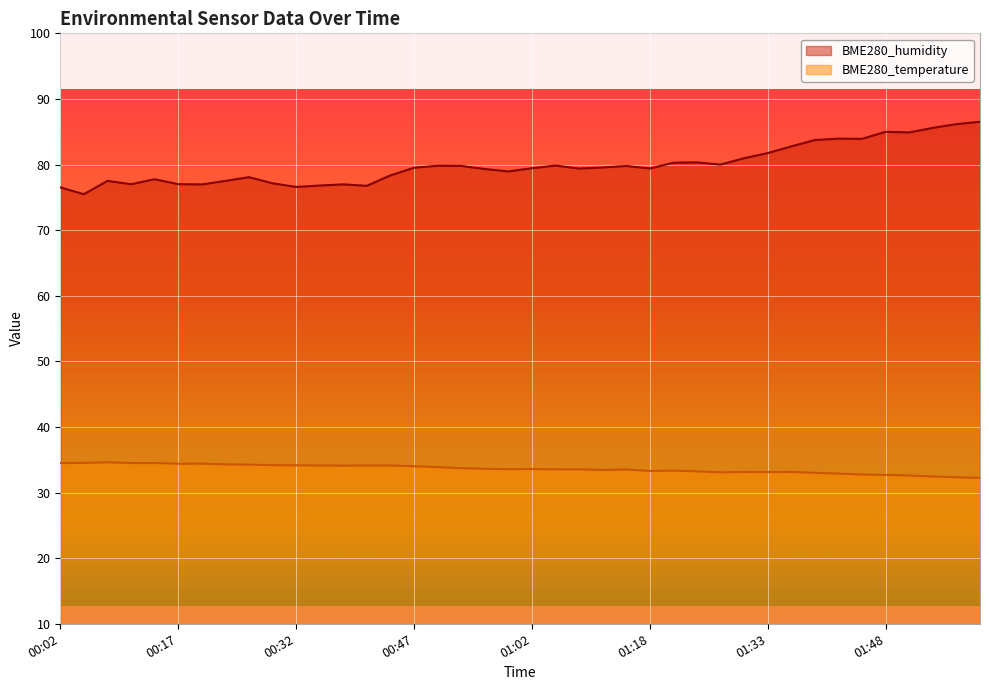

The value of BME280_humidity at 00:53 is 122.1. True or false?

False